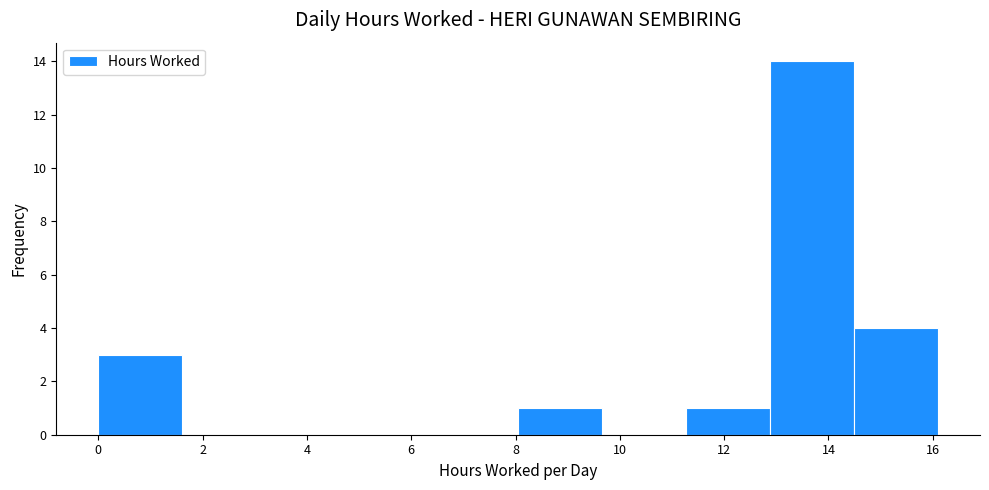

Reading left to right, list every bar in this chart as the range it spans on the x-axis followed by its height. Neither the bar edges nor the heights are printed on the chart, so give them approximately, as read against the axes.

0.0 to 1.6: 3
1.6 to 3.2: 0
3.2 to 4.8: 0
4.8 to 6.4: 0
6.4 to 8.0: 0
8.0 to 9.6: 1
9.6 to 11.2: 0
11.2 to 12.8: 1
12.8 to 14.4: 14
14.4 to 16.2: 4